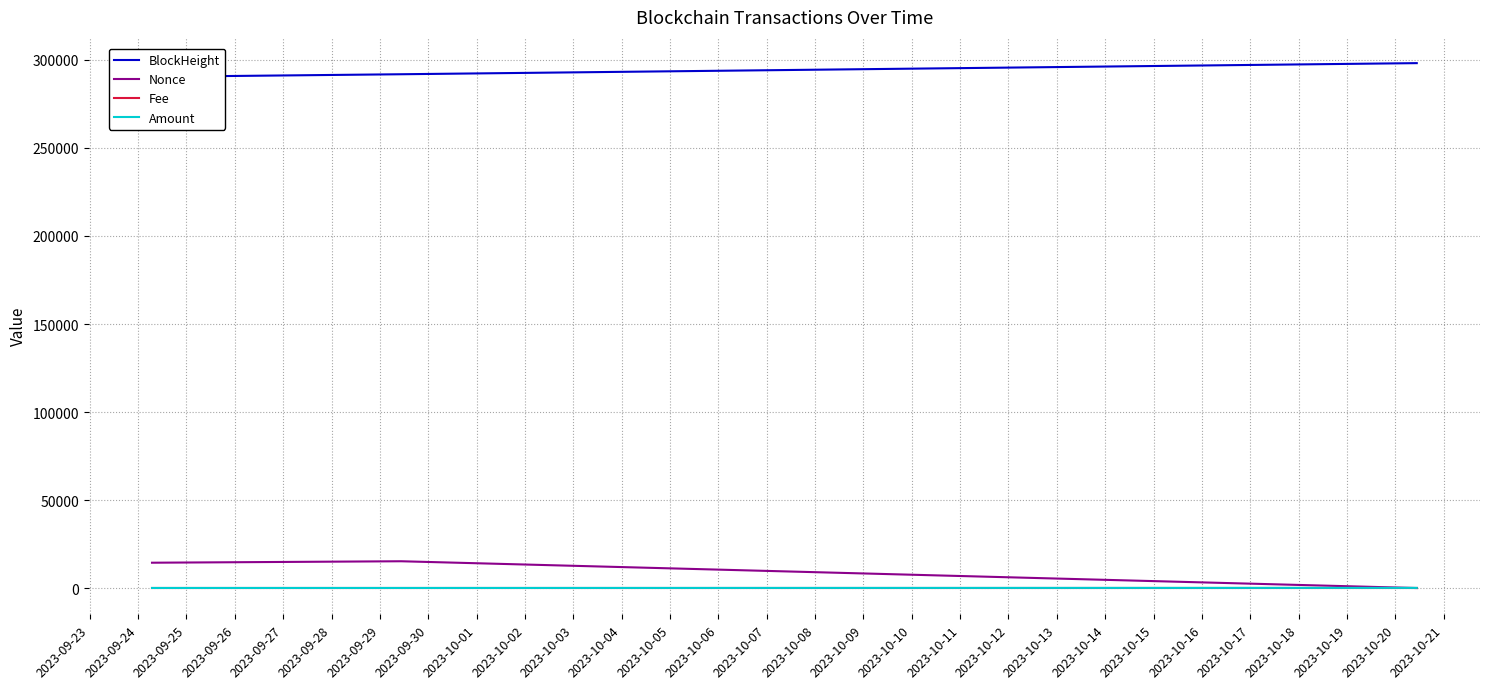

Which has a higher value, 2023-09-24 or 2023-09-25?

2023-09-25